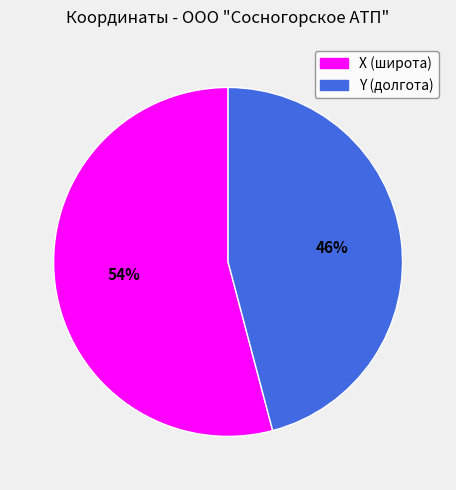

Which category accounts for the majority?

X (широта)